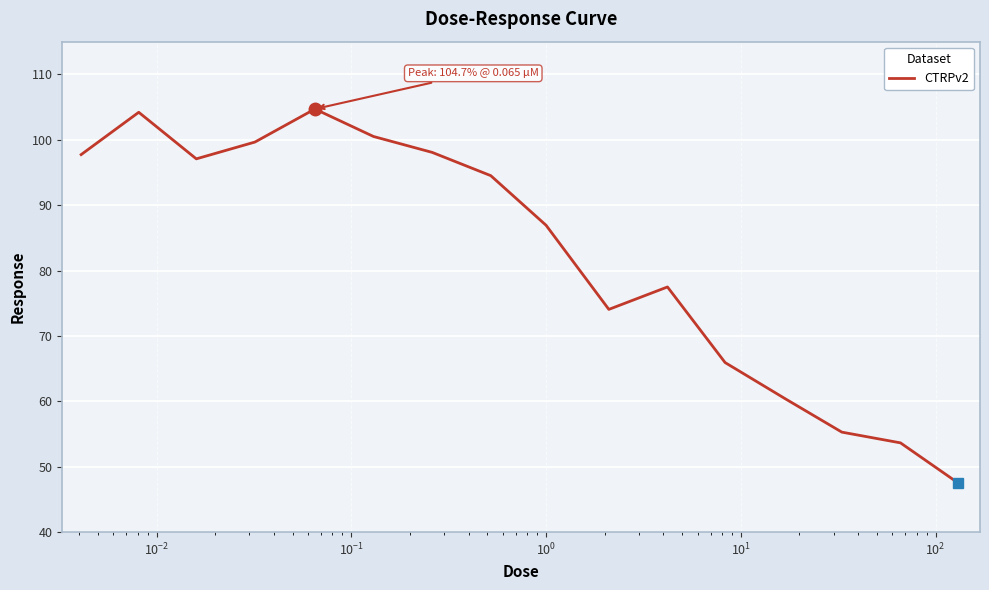

What is the greatest value displayed?

104.7